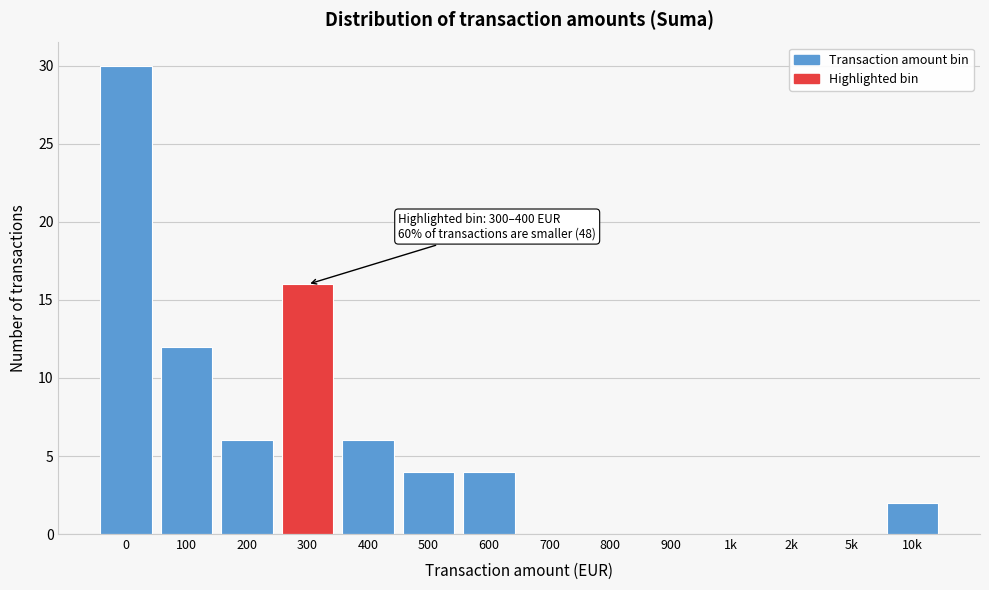

Reading left to right, extract all data points from this chart.

0=30	100=12	200=6	300=16	400=6	500=4	600=4	700=0	800=0	900=0	1k=0	2k=0	5k=0	10k=2